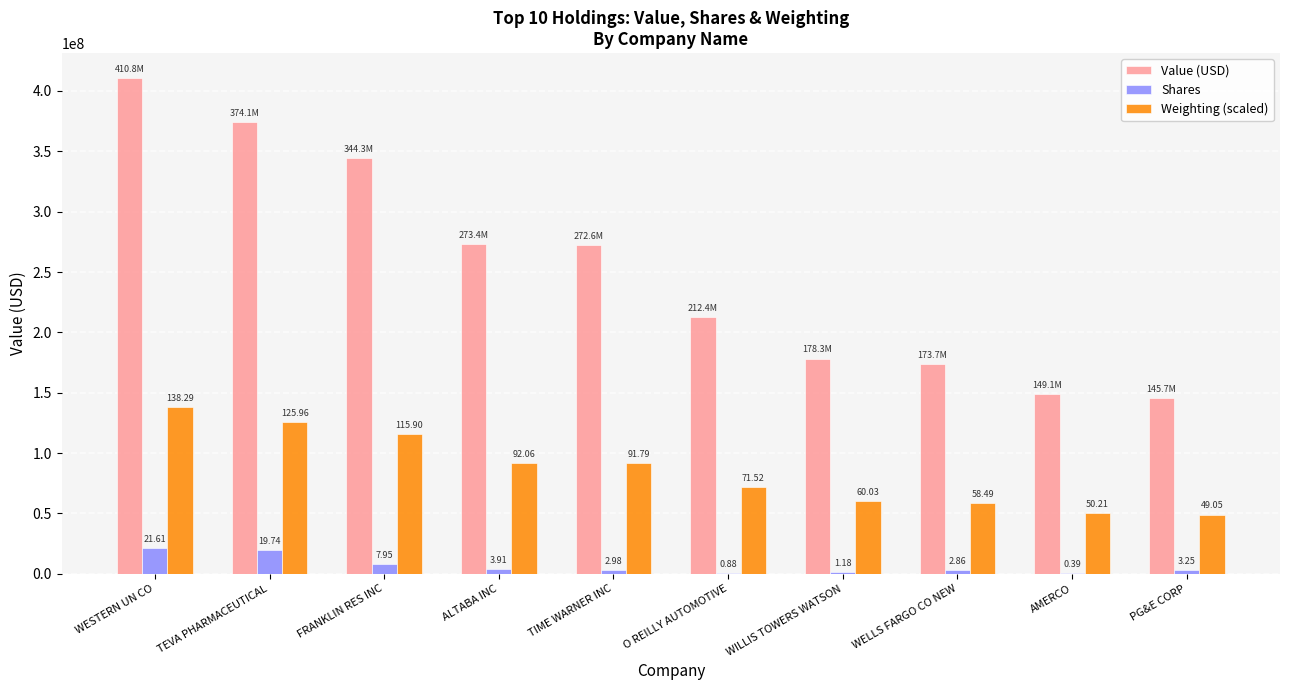

At which category does the chart reach its minimum across all series?

AMERCO